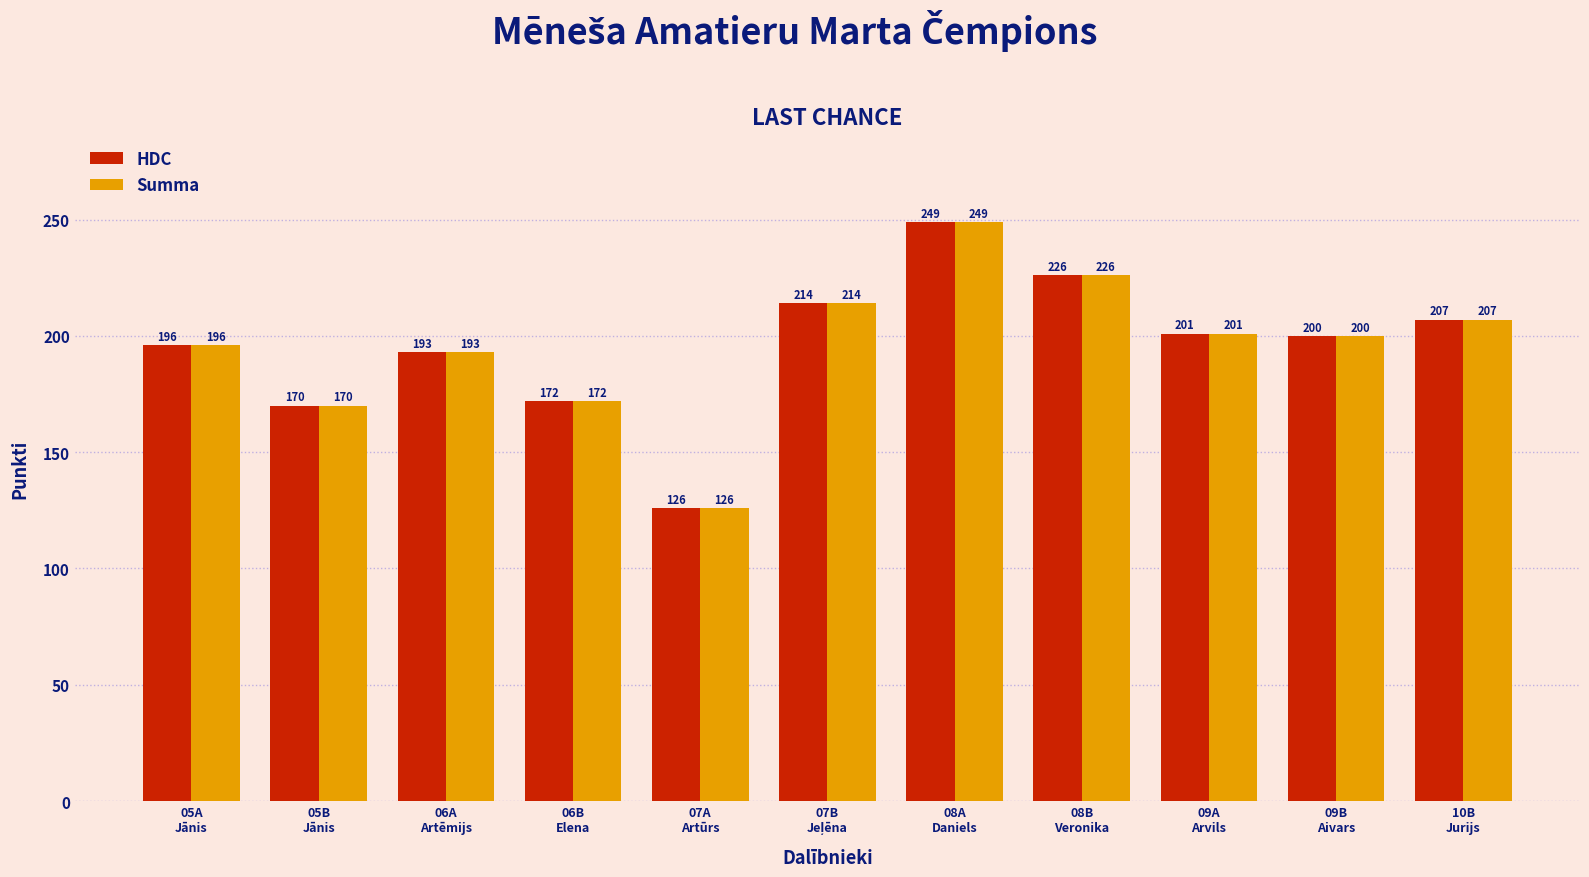

What is the greatest value displayed?

249